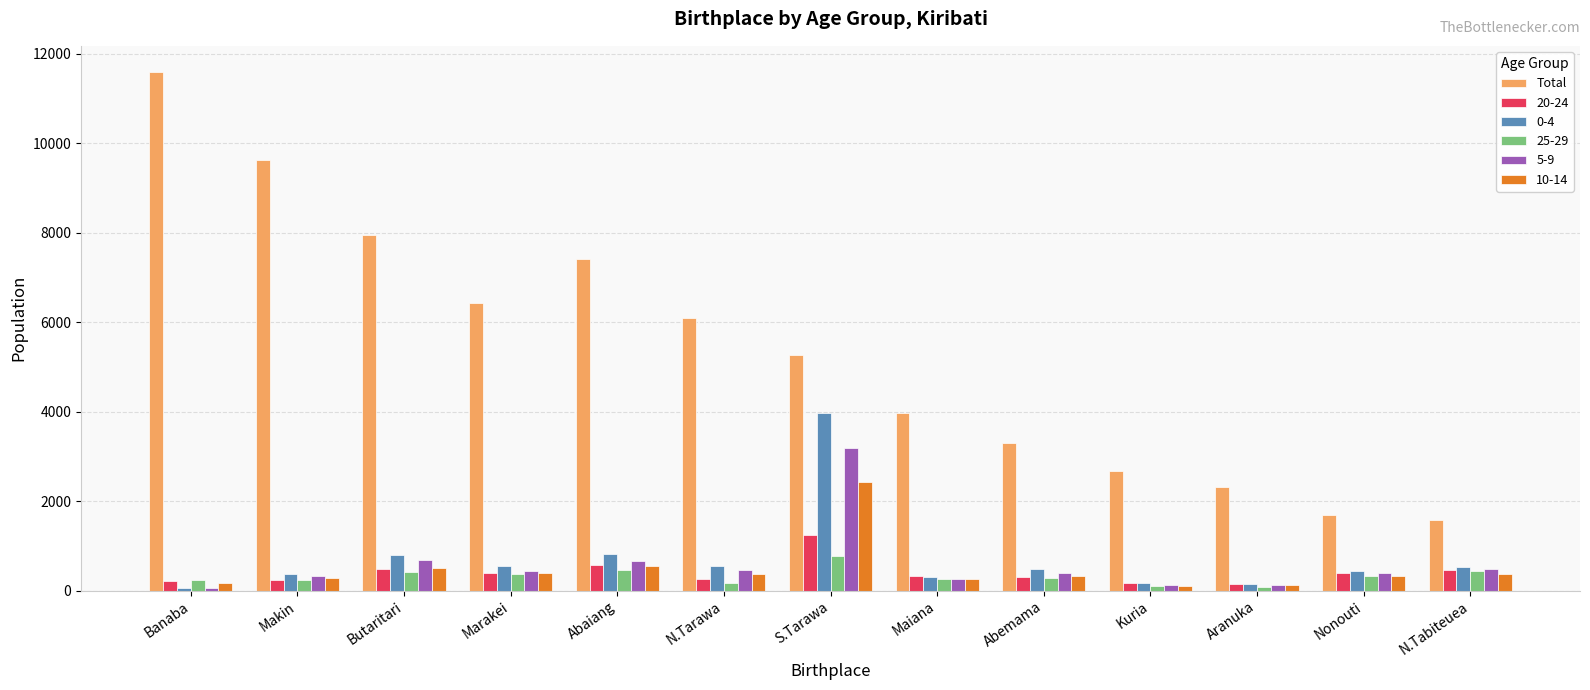

What is the label of the 1st bar from the left?

Banaba